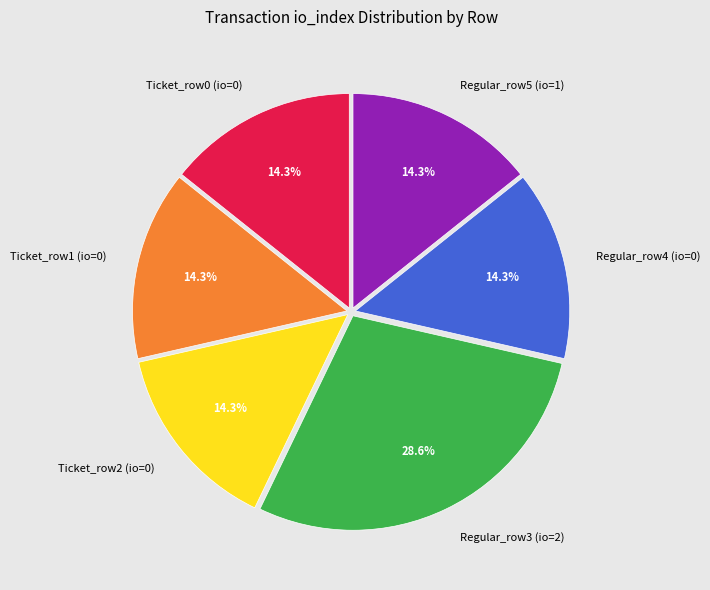

To the nearest percent, what is the difference between the largest and smallest slice percentages?

14%